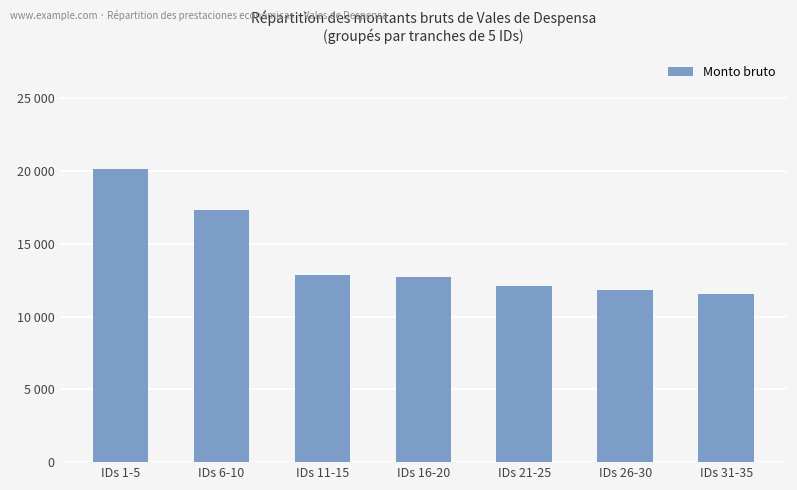

What is the difference between the maximum and minimum values?

8581.4